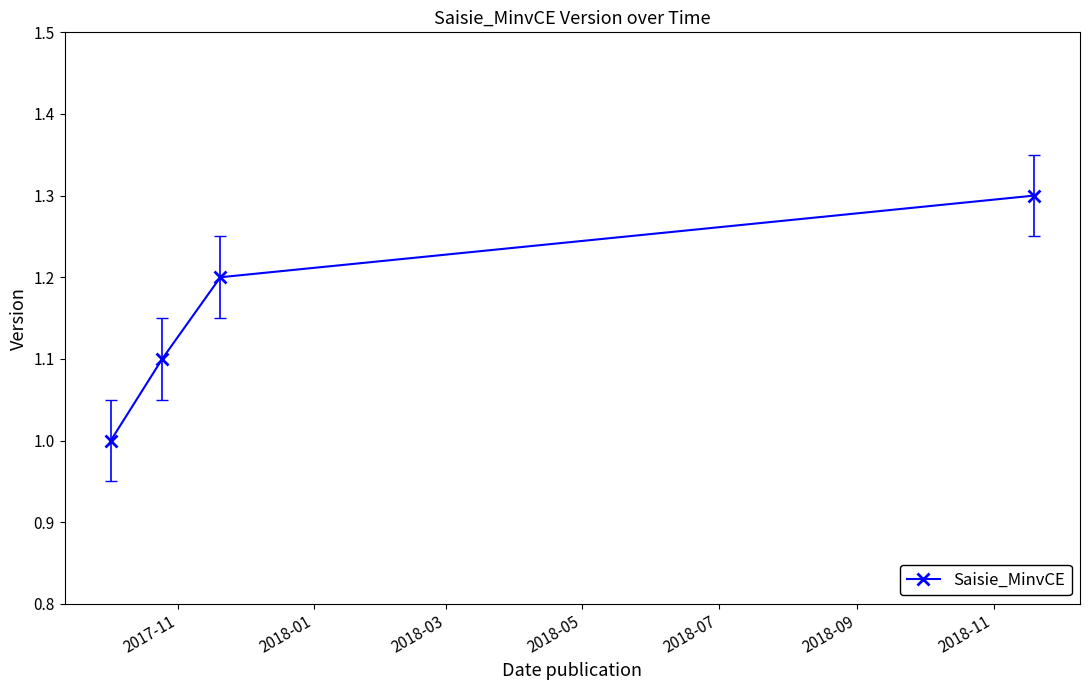

What is the maximum value shown in the chart?

1.3